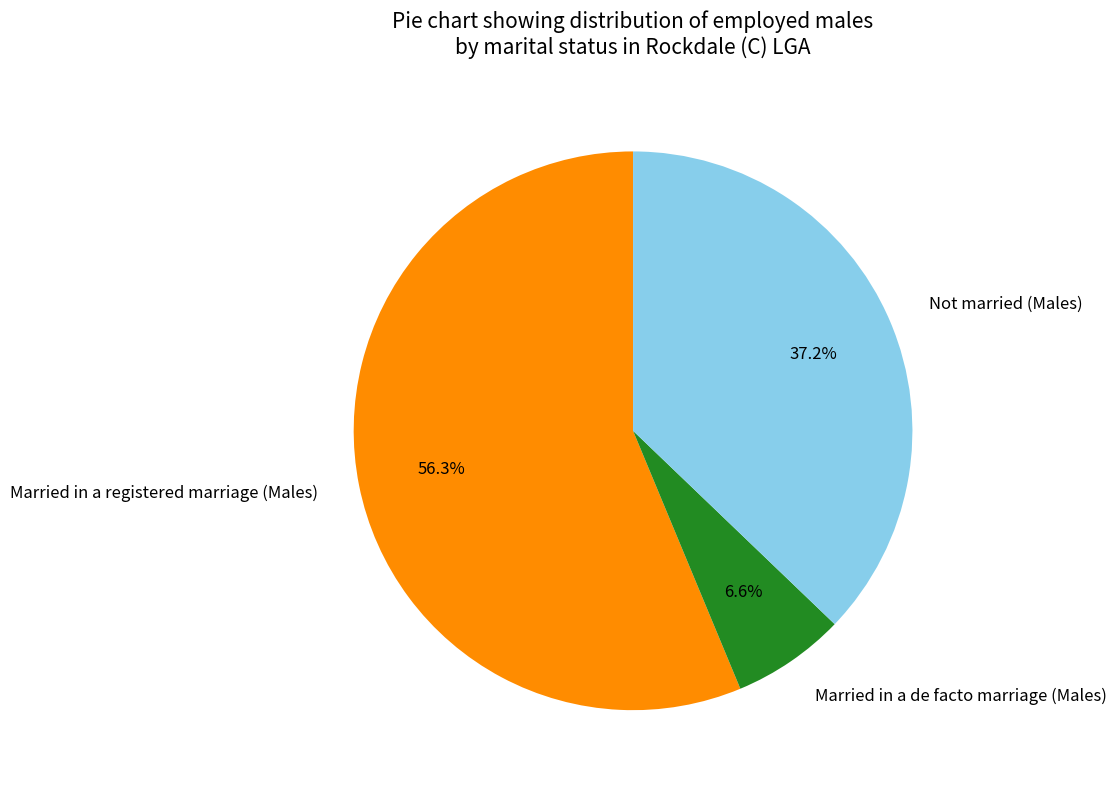

Approximately how many times larger is the value at Not married (Males) compared to Married in a registered marriage (Males)?

0.7